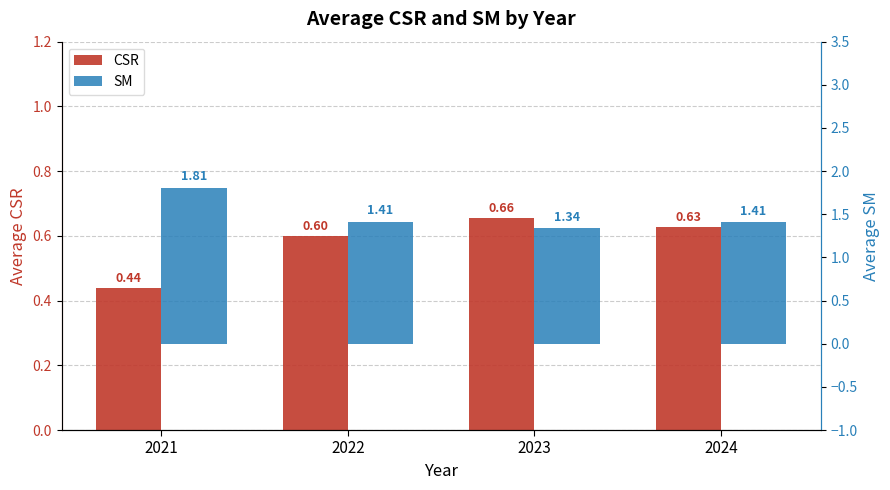

What are all the series names shown in the legend?

CSR, SM